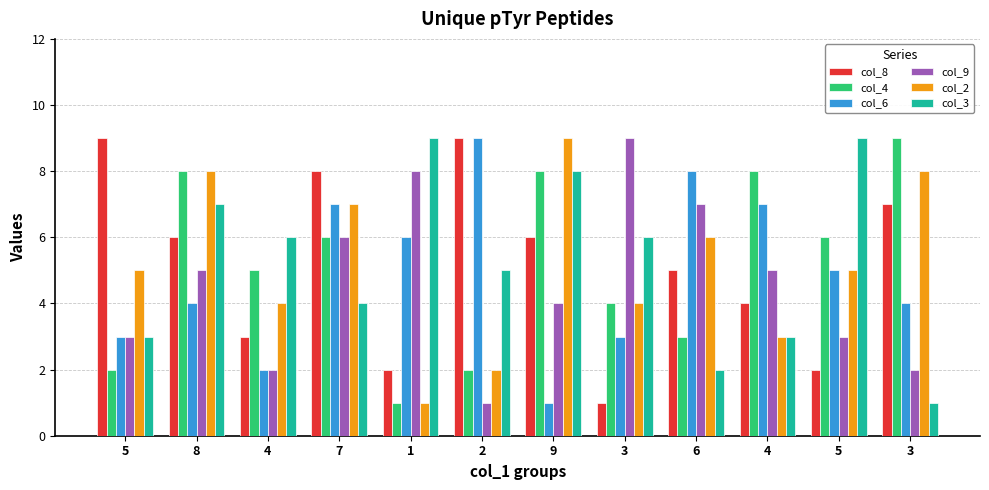

How many groups of bars are there?

12